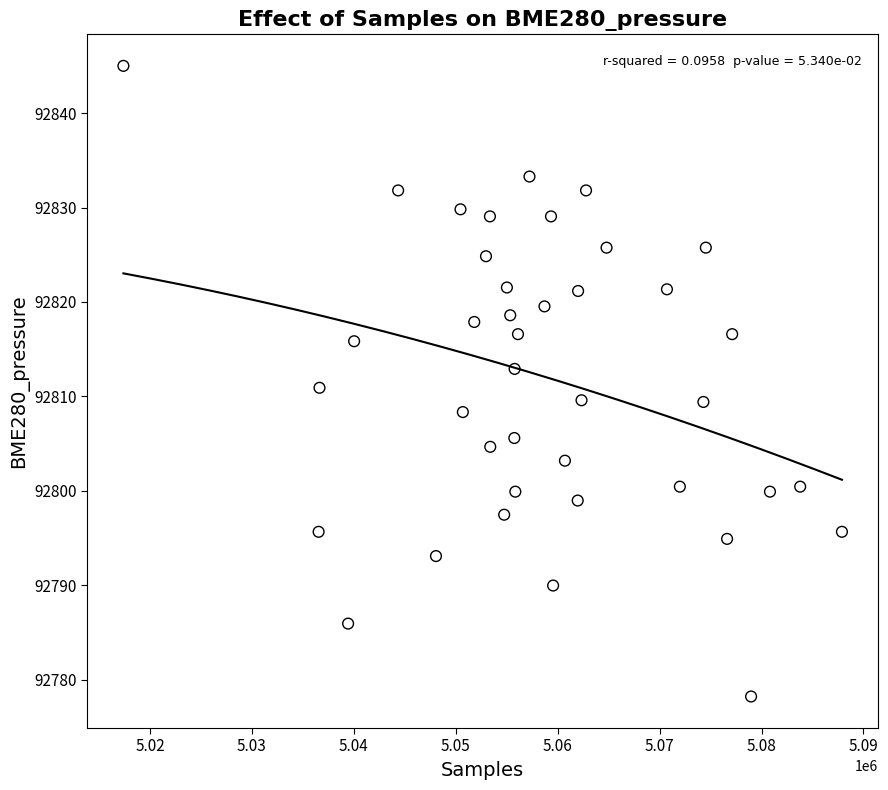

What is the range of X values (max minus min)?

70503.0